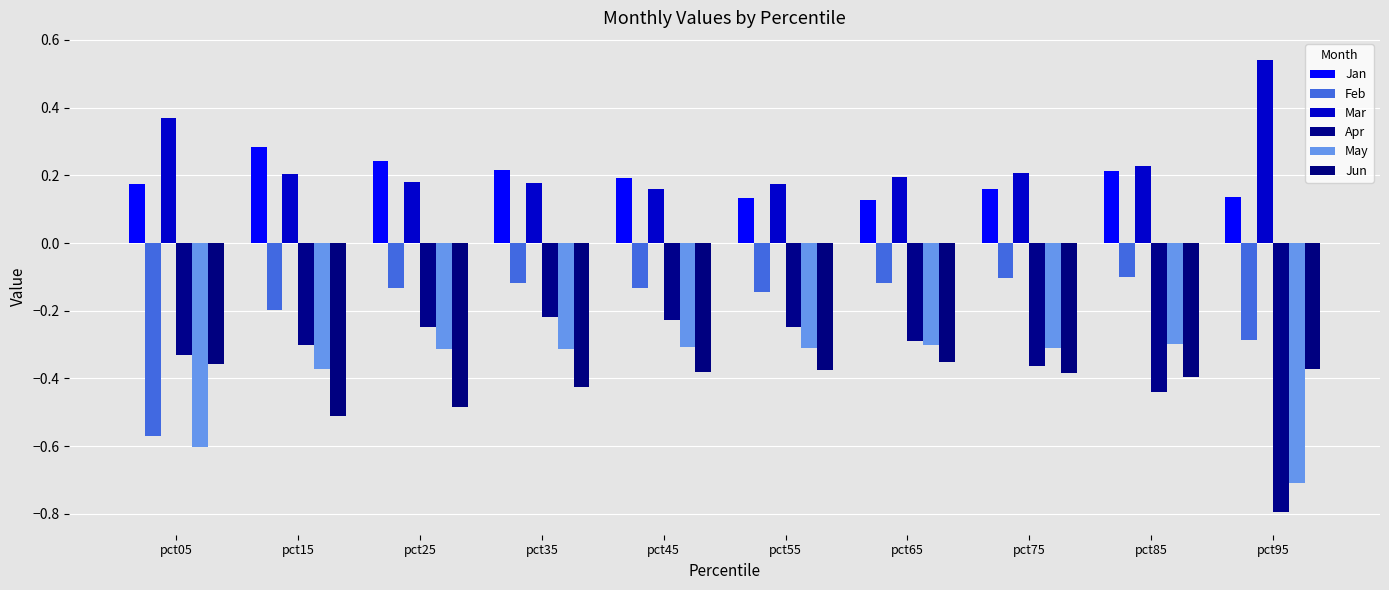

List the series in order of their peak value, highest first.

Mar, Jan, Feb, Apr, May, Jun